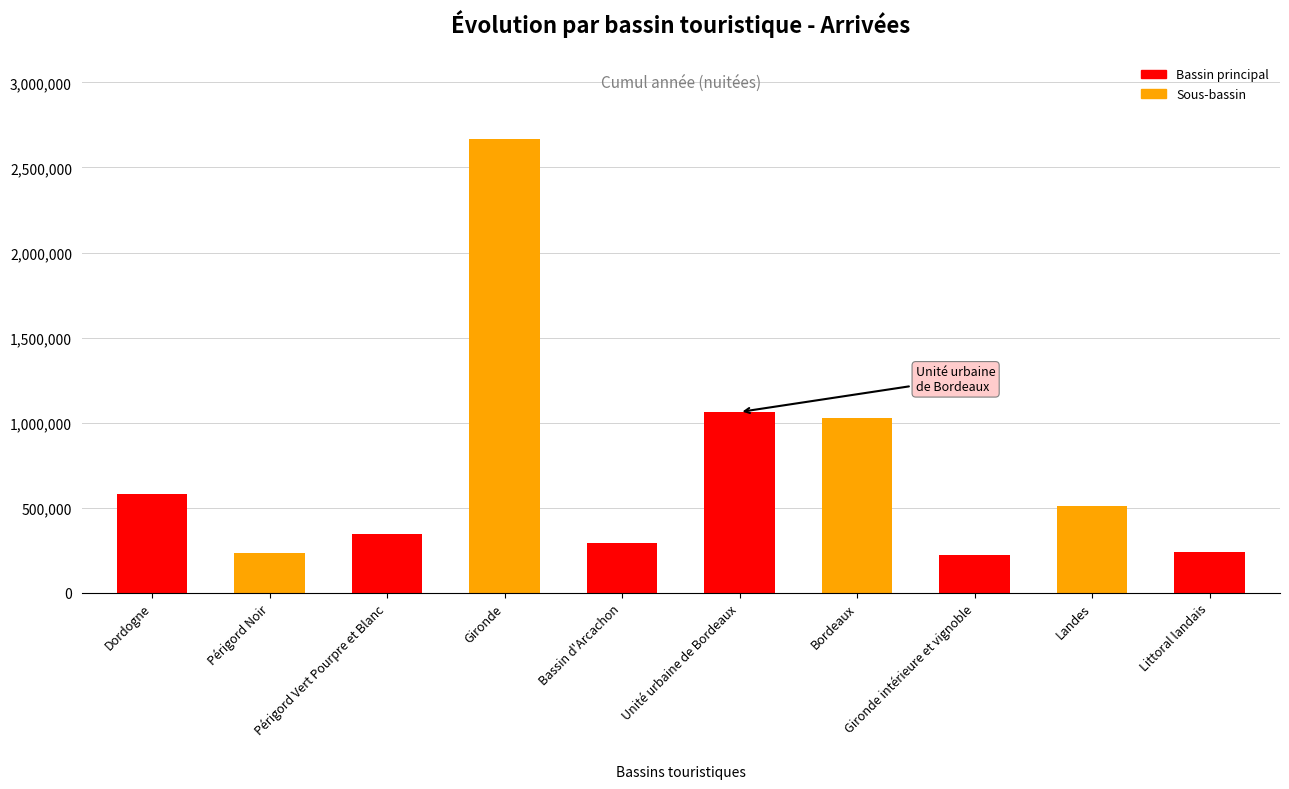

True or false: the data shows 221457 at Gironde intérieure et vignoble.

True